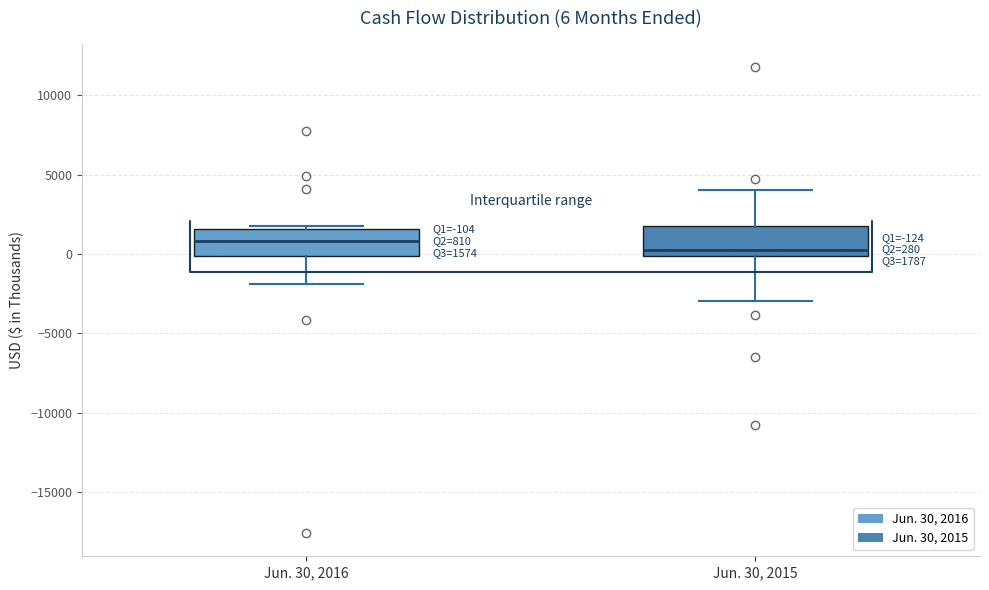

Which box's median line is the highest?

Jun. 30, 2016